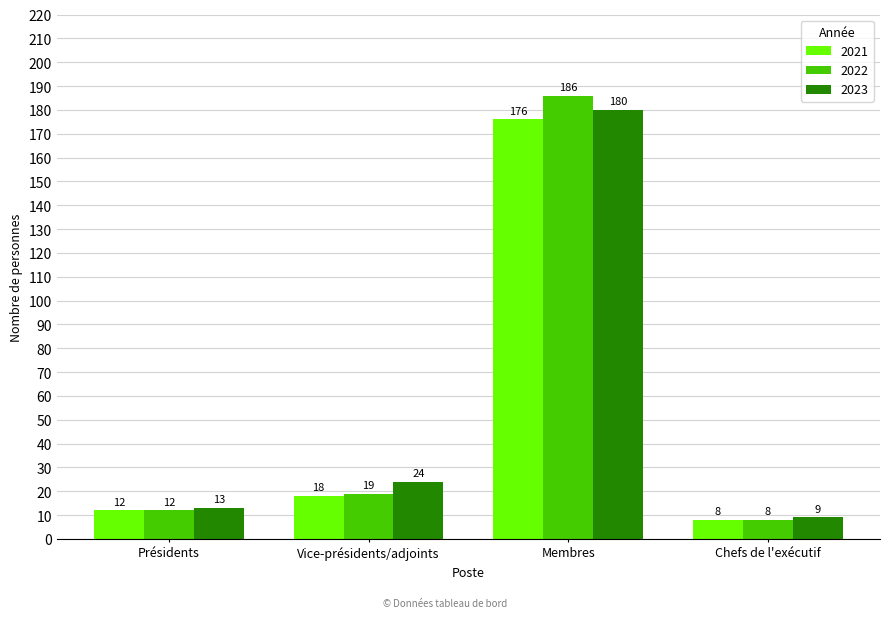

List the labels in order of 2021 value, smallest first.

Chefs de l'exécutif, Présidents, Vice-présidents/adjoints, Membres